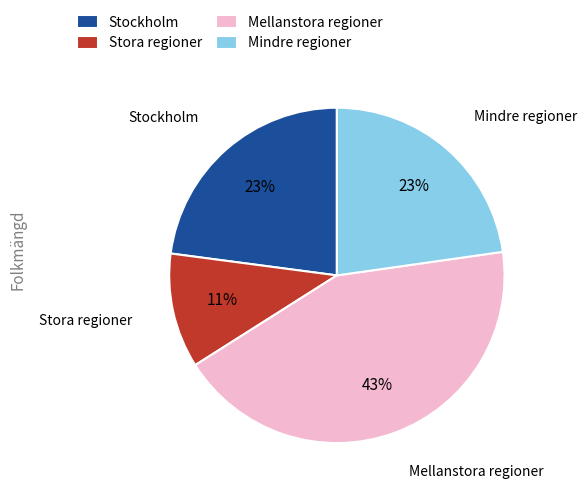

Approximately how many times larger is the value at Mellanstora regioner compared to Mindre regioner?

1.9